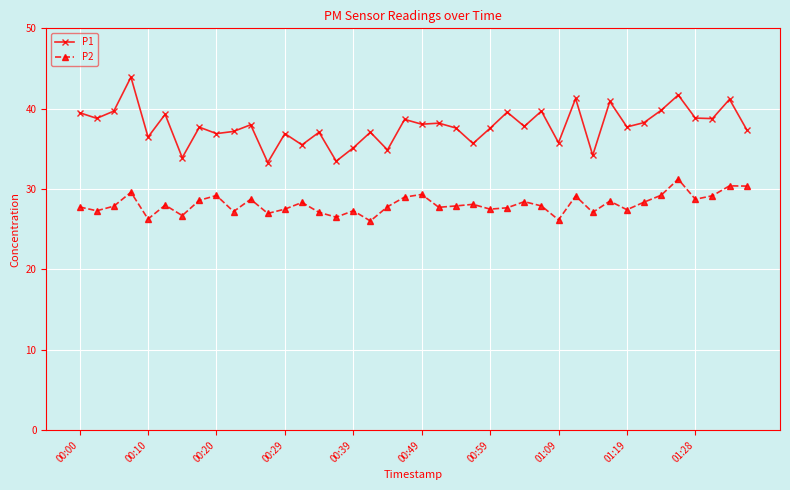

At how many categories does at least one series exceed 32?

40